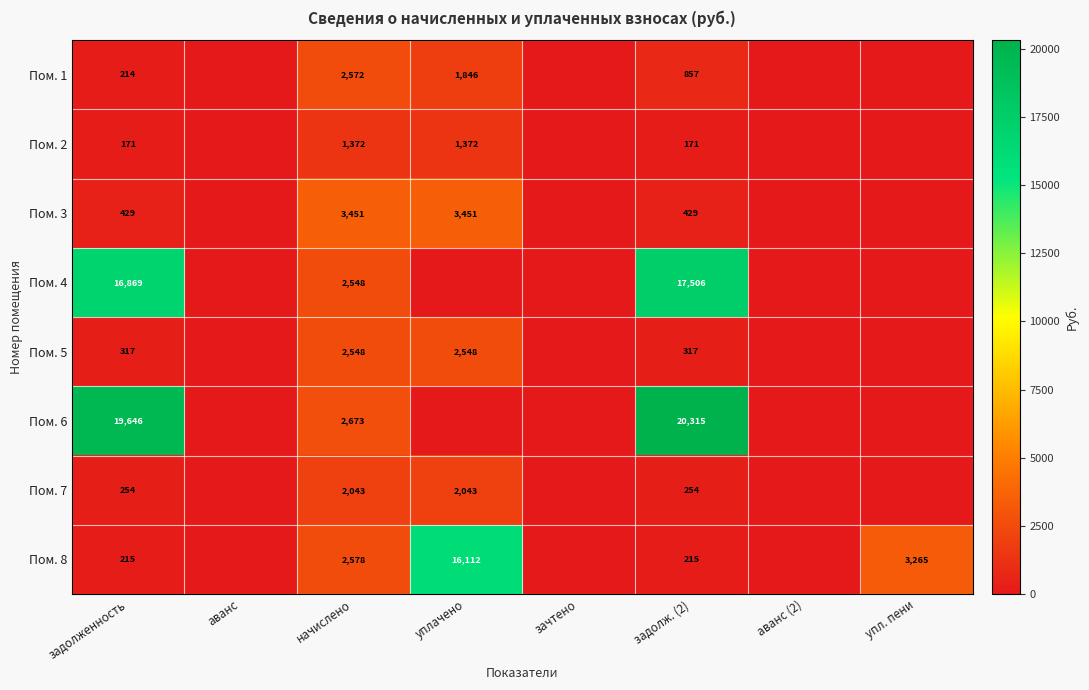

What is the sum of the Пом. 1 values at начислено and уплачено?

4418